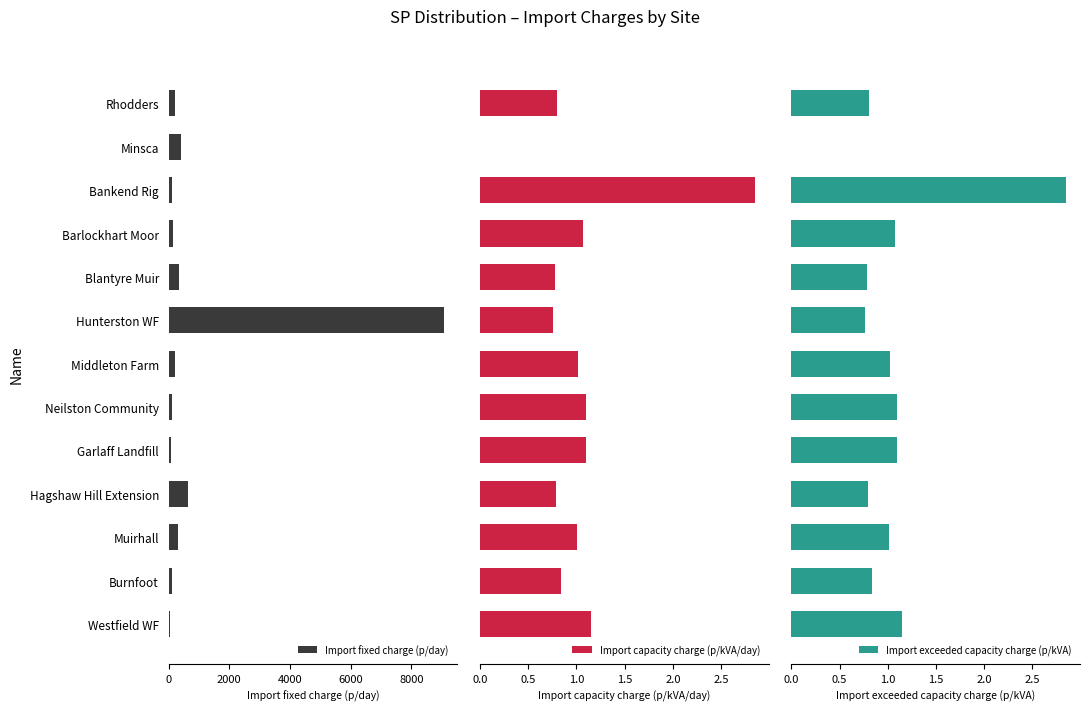

What is the average value of the Import capacity charge (p/kVA/day) series?

1.0